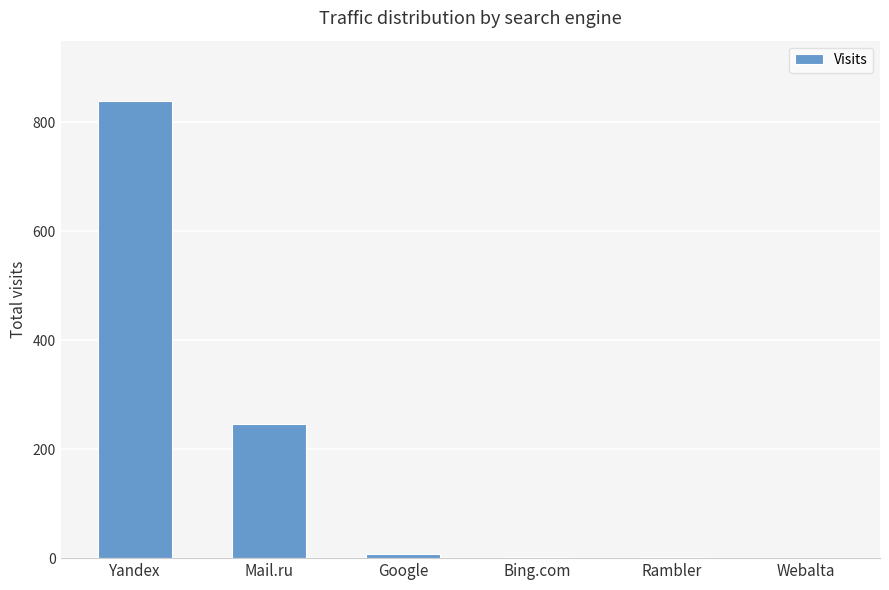

At which category does the chart reach its peak across all series?

Yandex